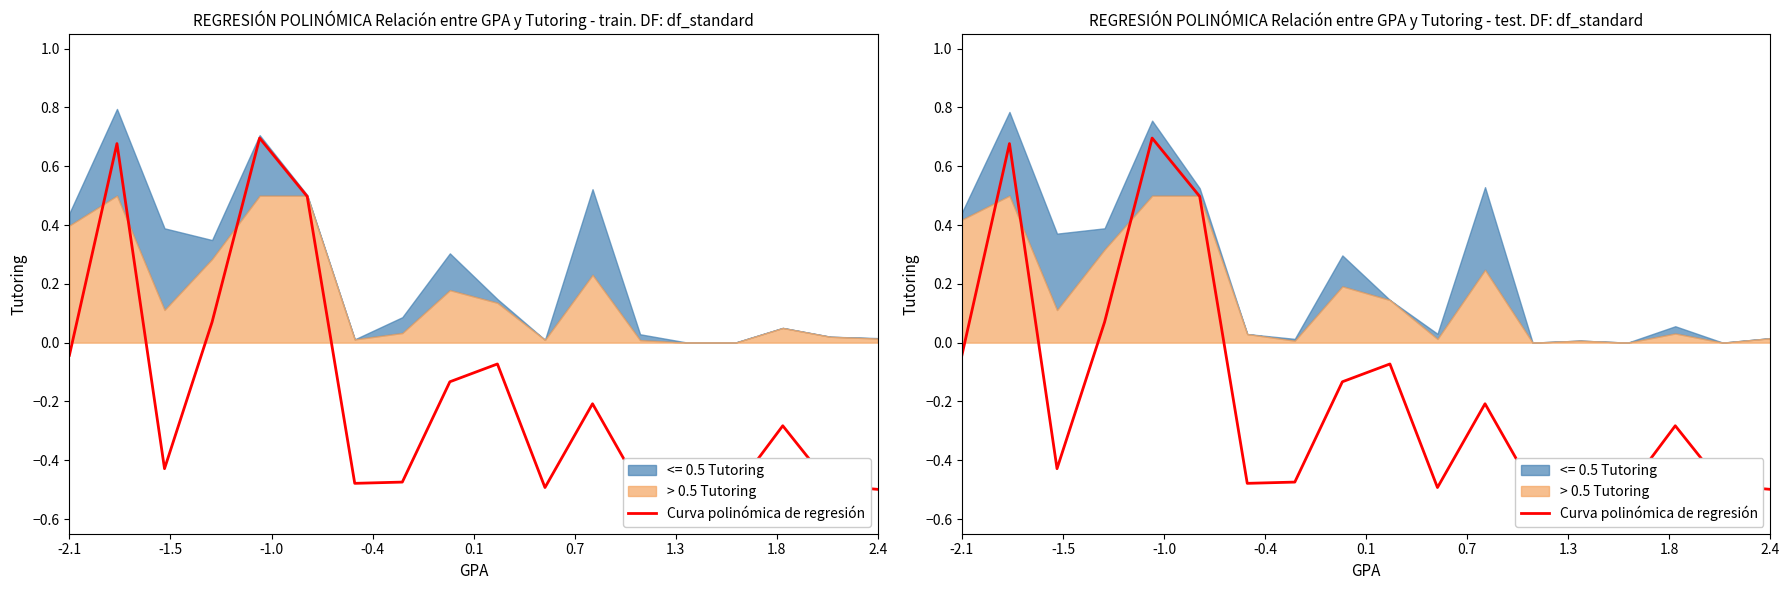

At which category does the chart reach its minimum across all series?

14